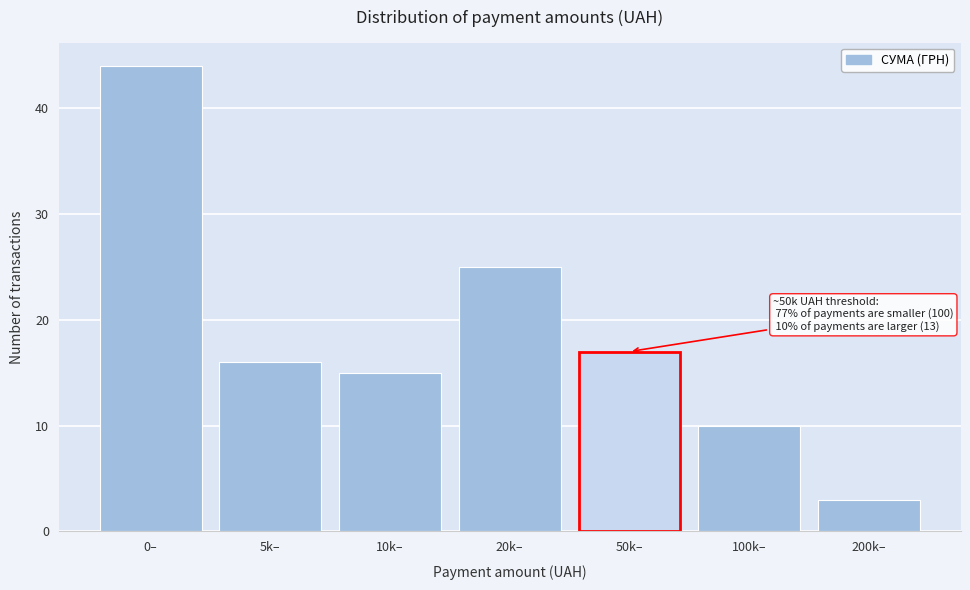

Reading right to left, transcribe all the data shown in this chart.

3	10	17	25	15	16	44